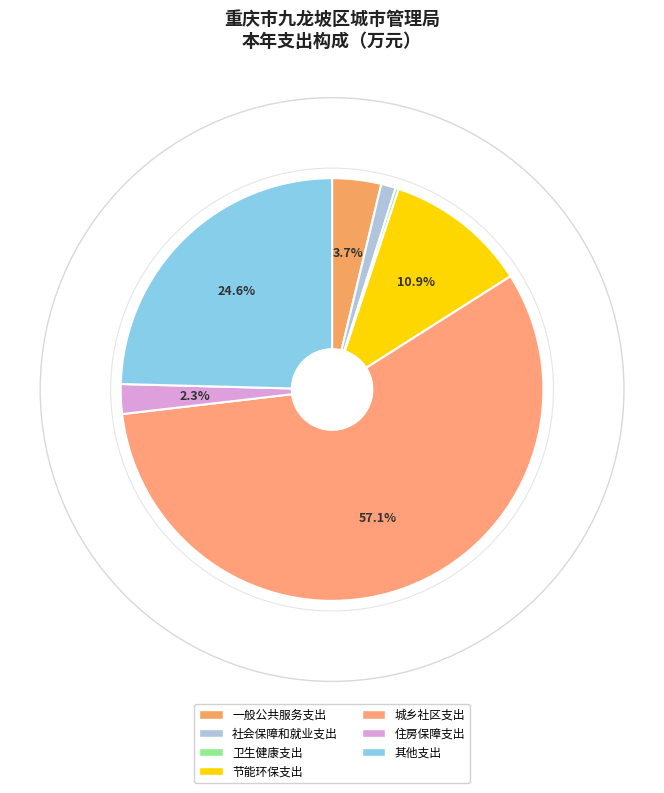

To the nearest percent, what percentage of the pie is 其他支出?

25%